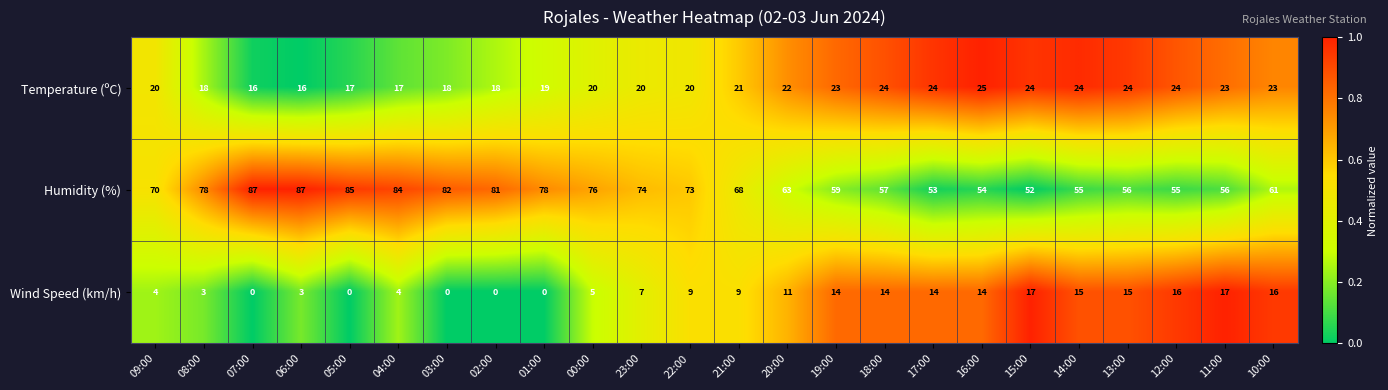

Rank the series by their maximum value, from highest to lowest.

Humidity (%), Temperature (ºC), Wind Speed (km/h)